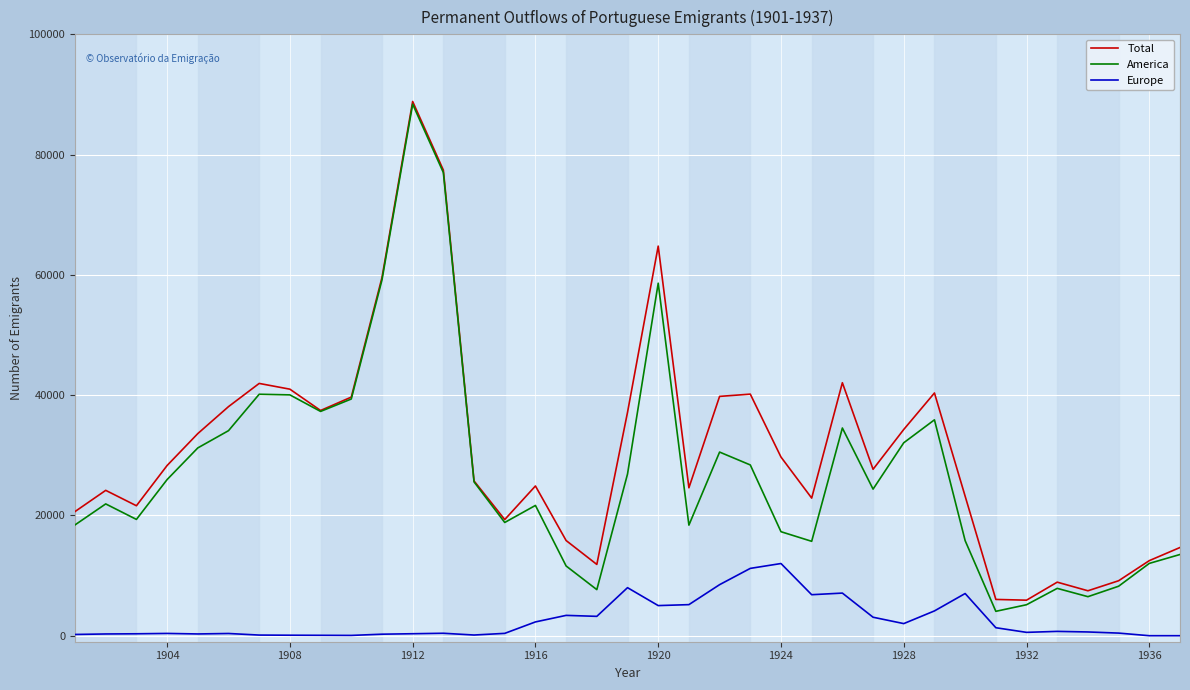

How many distinct data groups are displayed?

3